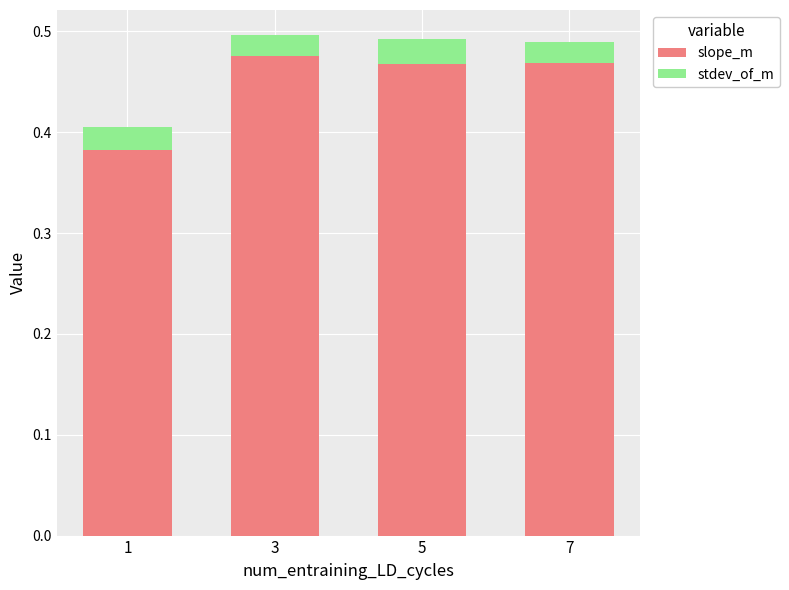

How many slope_m values are between 0 and 1?

4